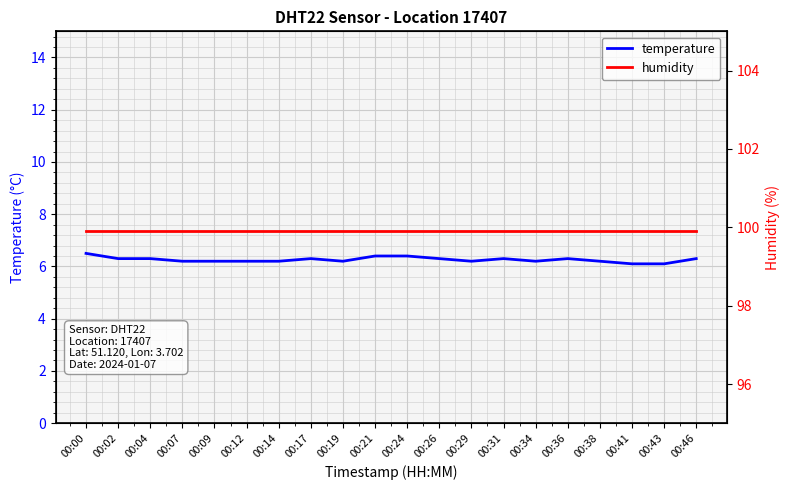

Between 00:24 and 00:41, which is larger?

00:24